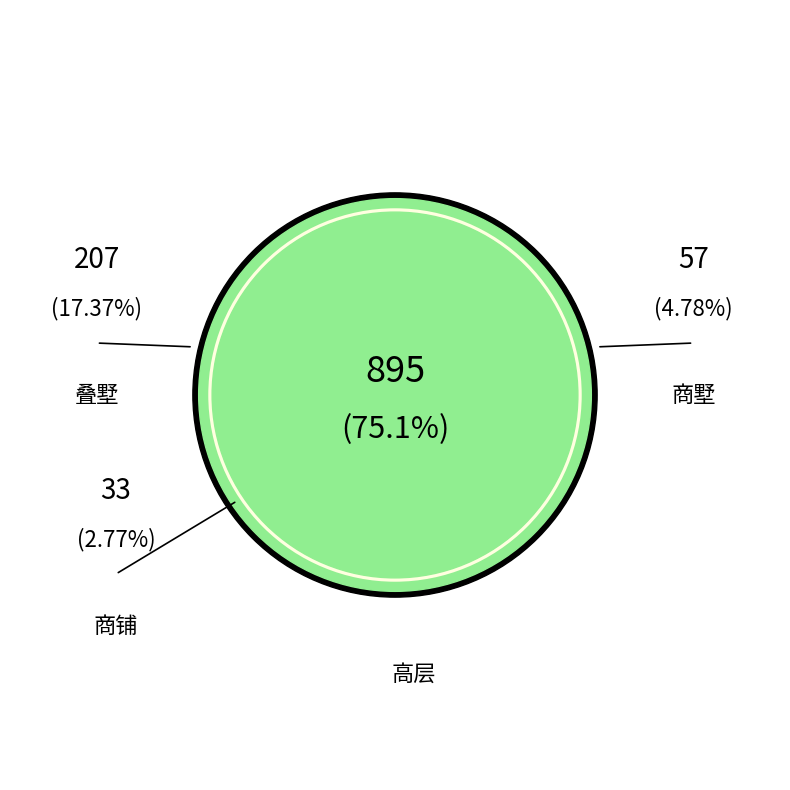

To the nearest percent, what is the difference between the largest and smallest slice percentages?

72%